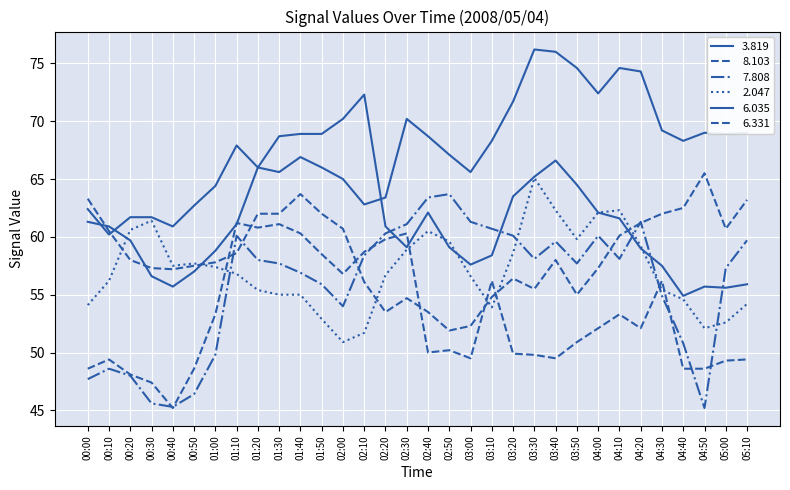

What is the greatest value displayed?

76.2